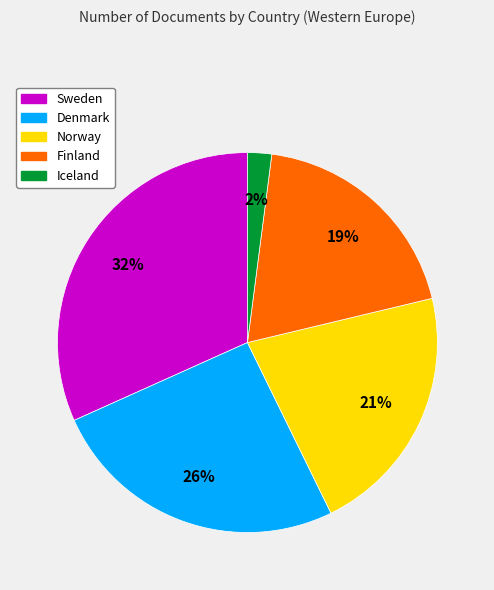

What is the ratio of the value at Sweden to the value at Finland?

1.7